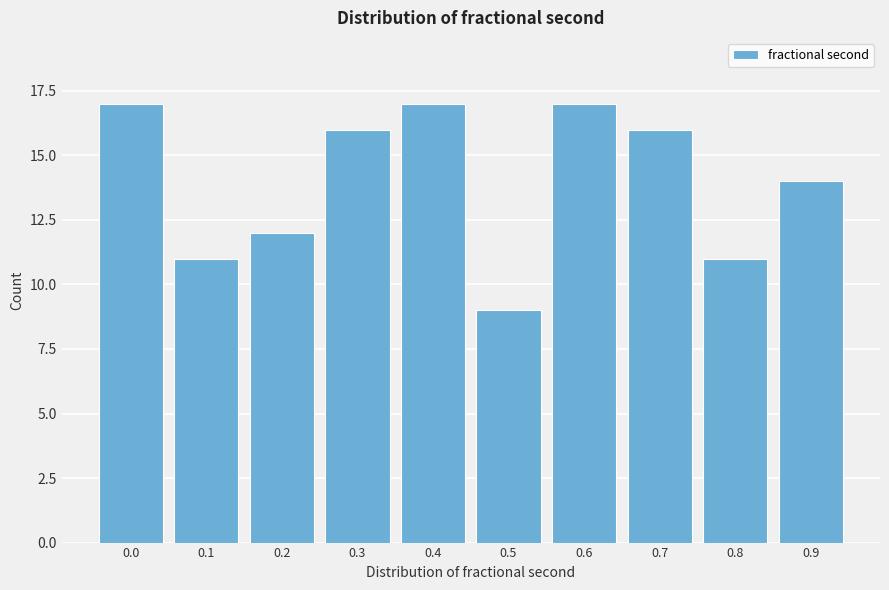

Reading left to right, list all the values displayed in this chart.

17	11	12	16	17	9	17	16	11	14